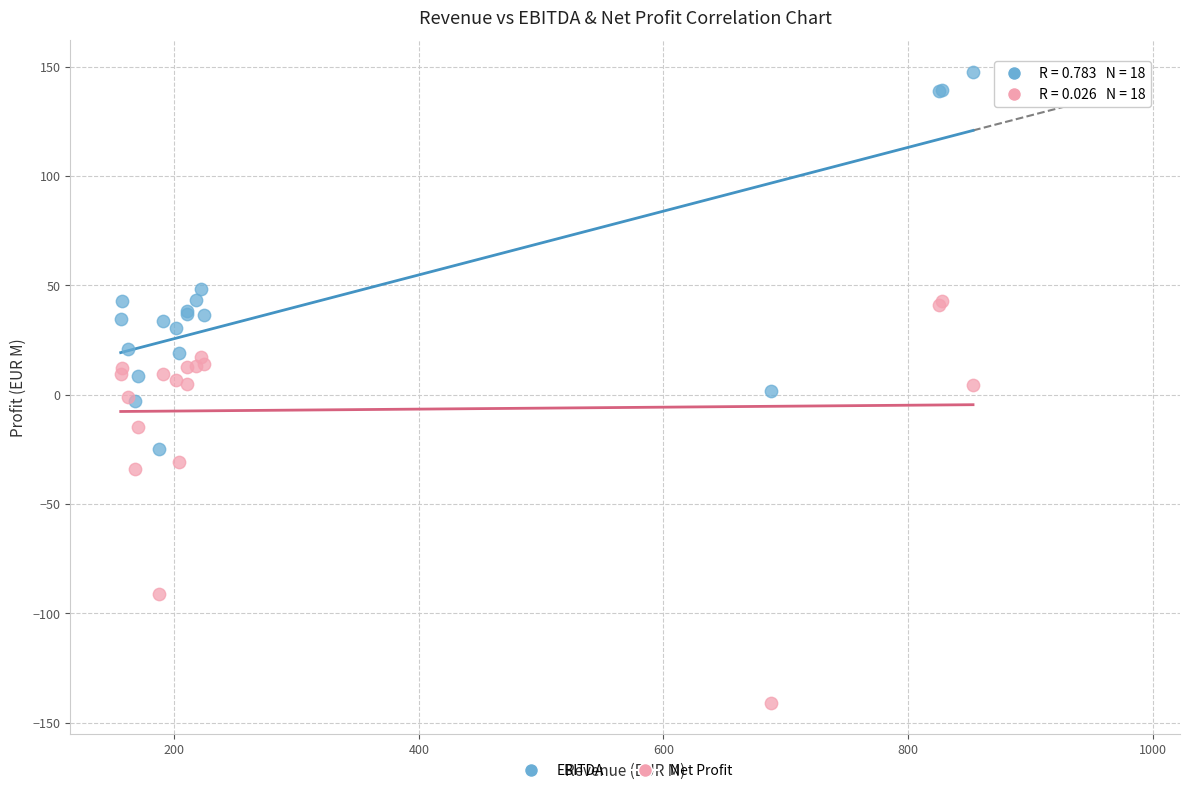

Which series has the widest spread of Y values?

Net Profit